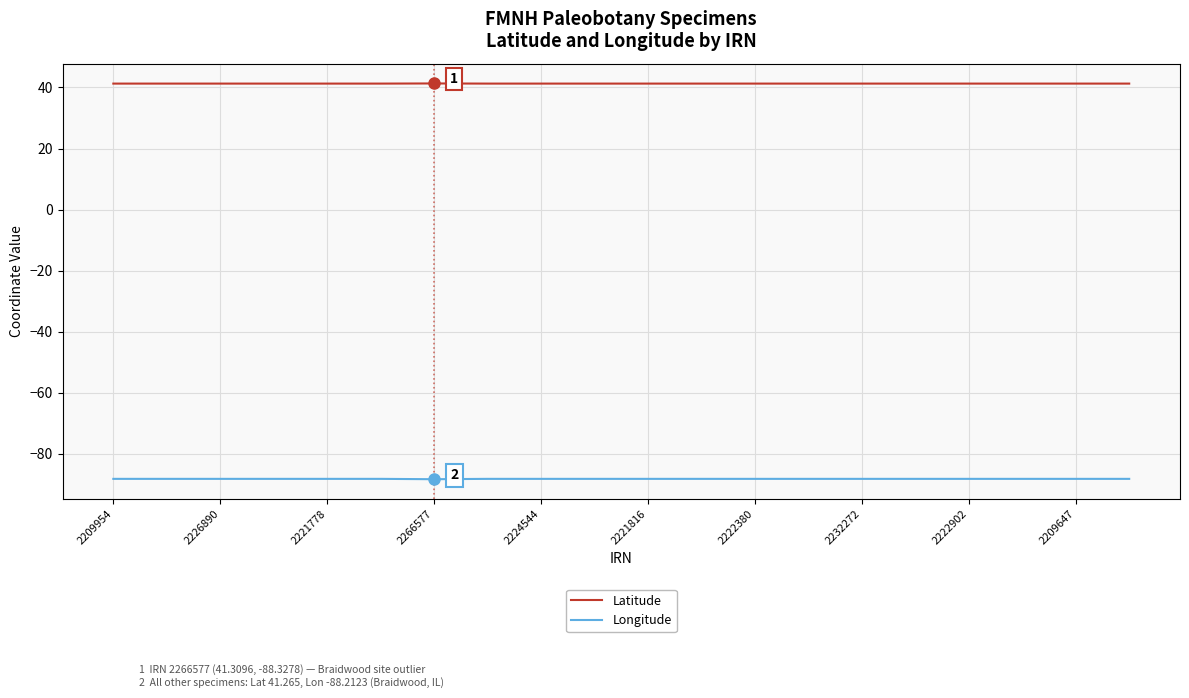

What is the smallest value displayed?

-88.3